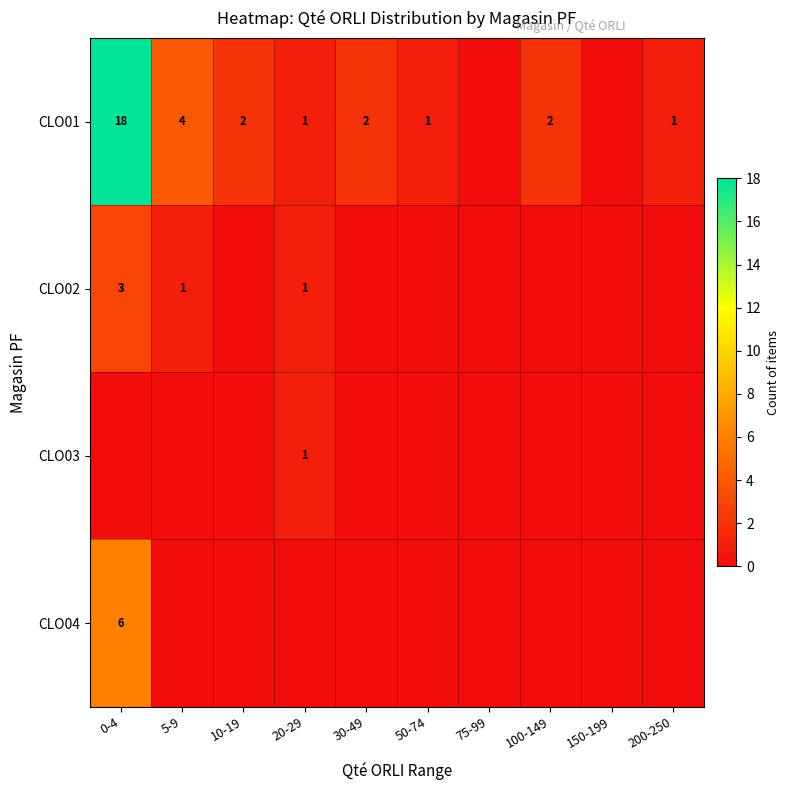

Between 75-99 and 100-149, which is larger?

100-149